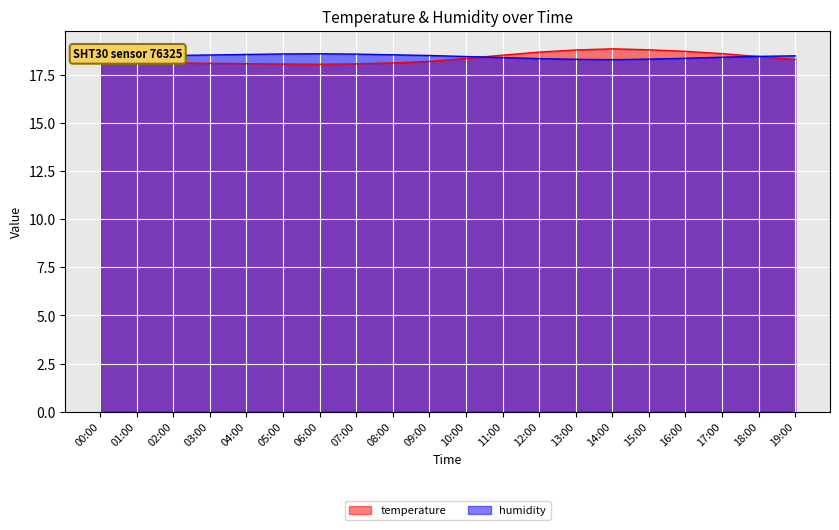

In temperature, how many points are lower than both neighbors (excluding endpoints)?

1